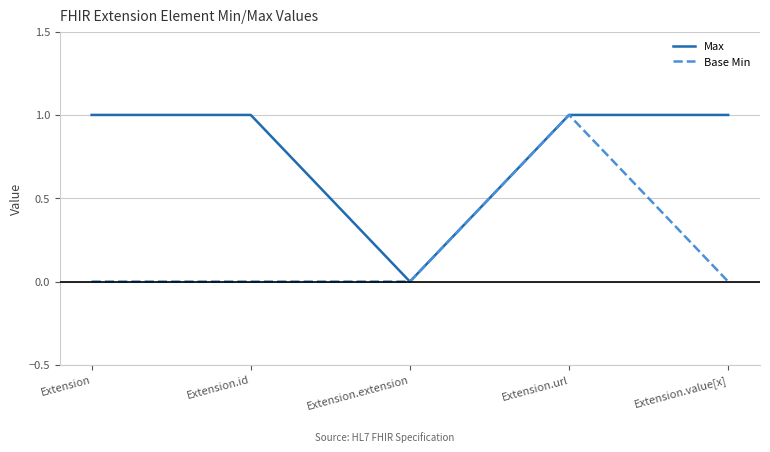

What is the highest value of the Max series?

1